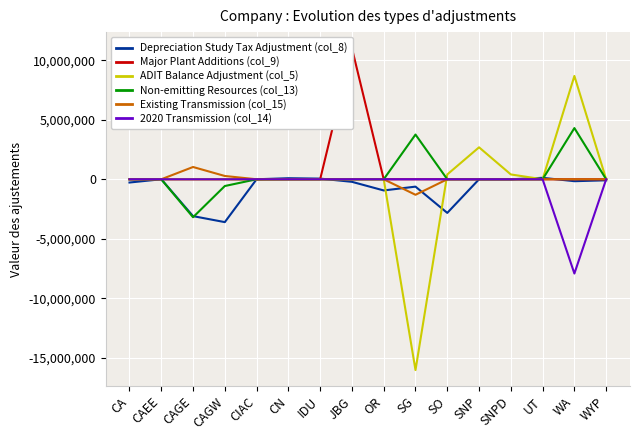

True or false: Existing Transmission (col_15) and Depreciation Study Tax Adjustment (col_8) cross at least once.

True